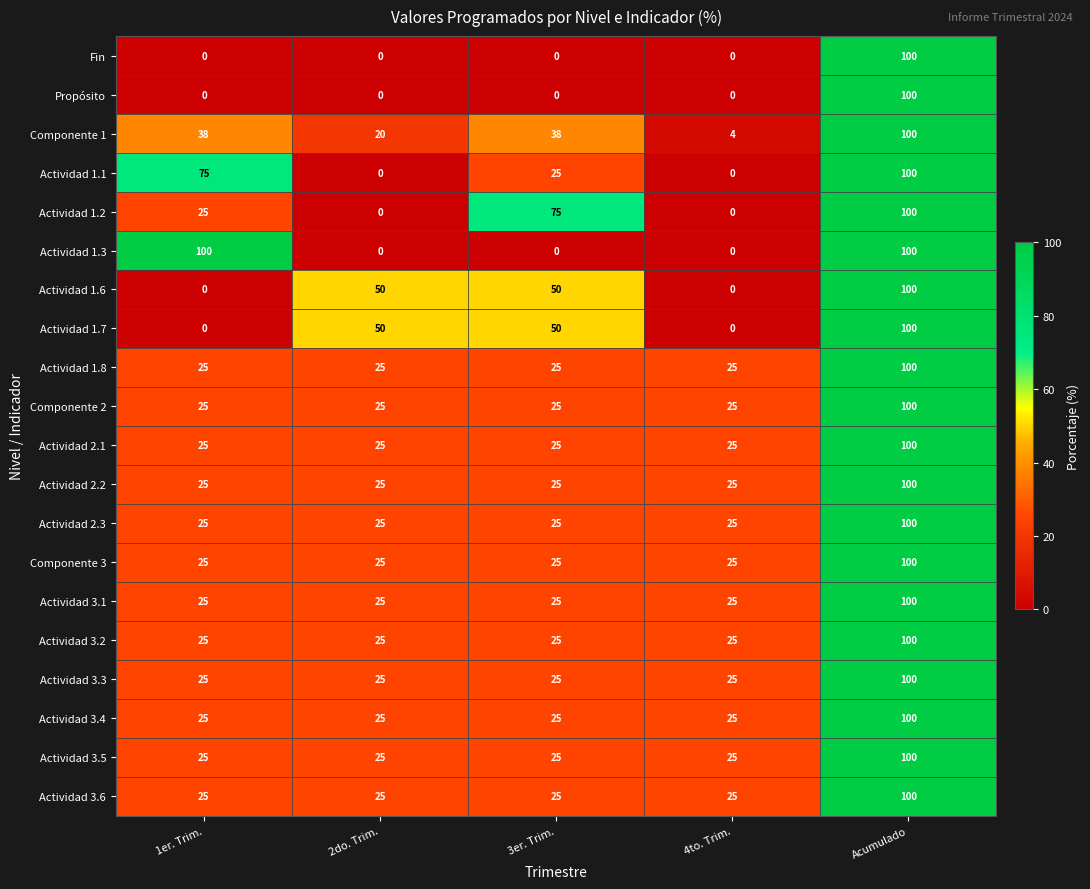

At which category is the sum across all series the highest?

Acumulado